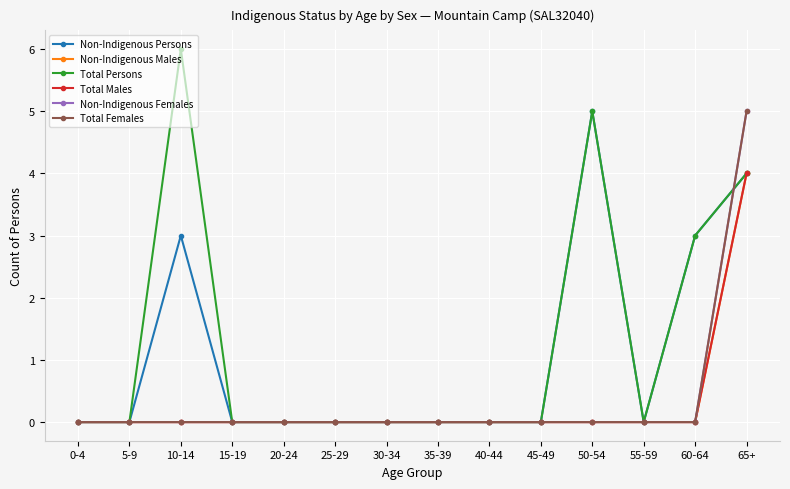

List the labels in order of Total Males value, smallest first.

0-4, 5-9, 10-14, 15-19, 20-24, 25-29, 30-34, 35-39, 40-44, 45-49, 50-54, 55-59, 60-64, 65+